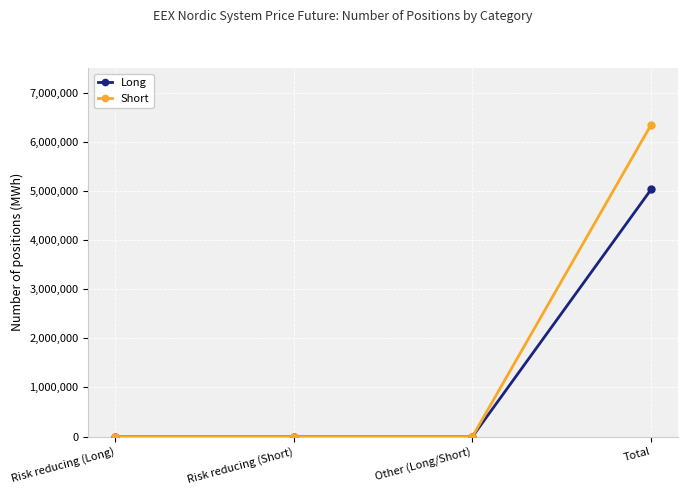

How many distinct data groups are displayed?

2